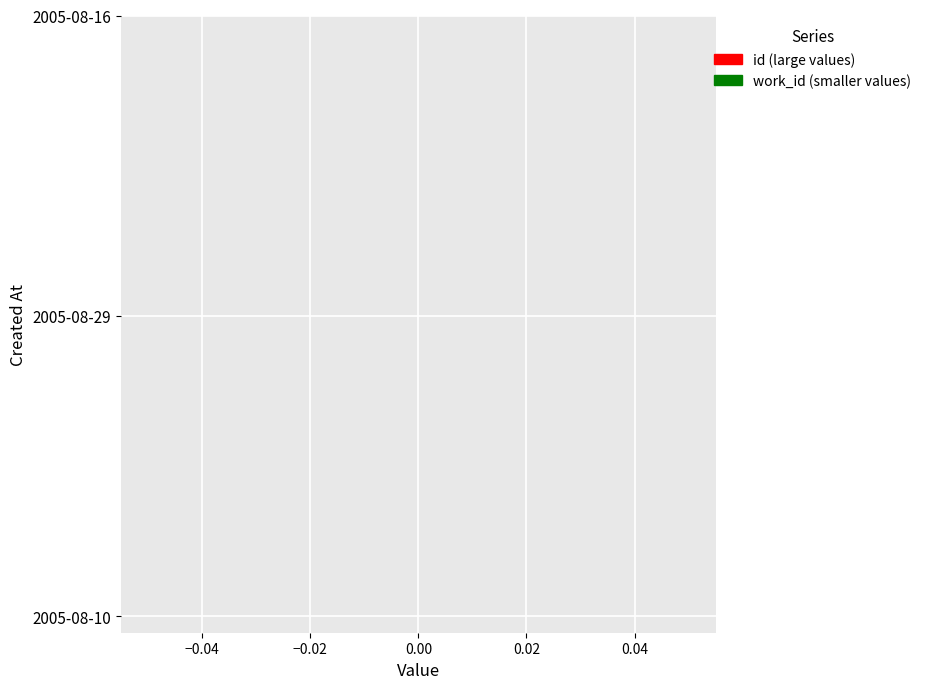

True or false: work_id has a value of 9587 at 2005-08-16.

False